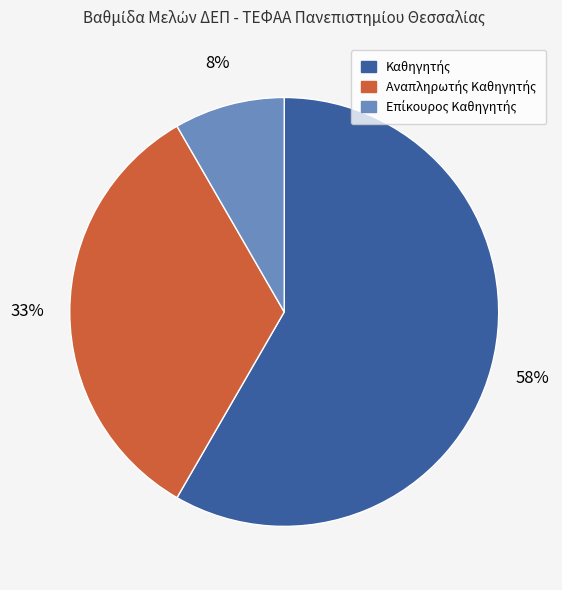

How many segments does this pie chart have?

3